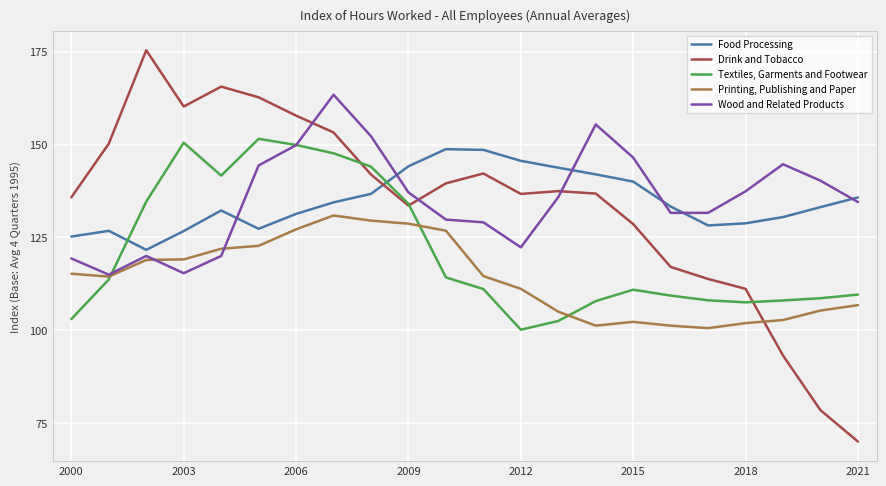

Is this an area chart (filled region under the line)?

No